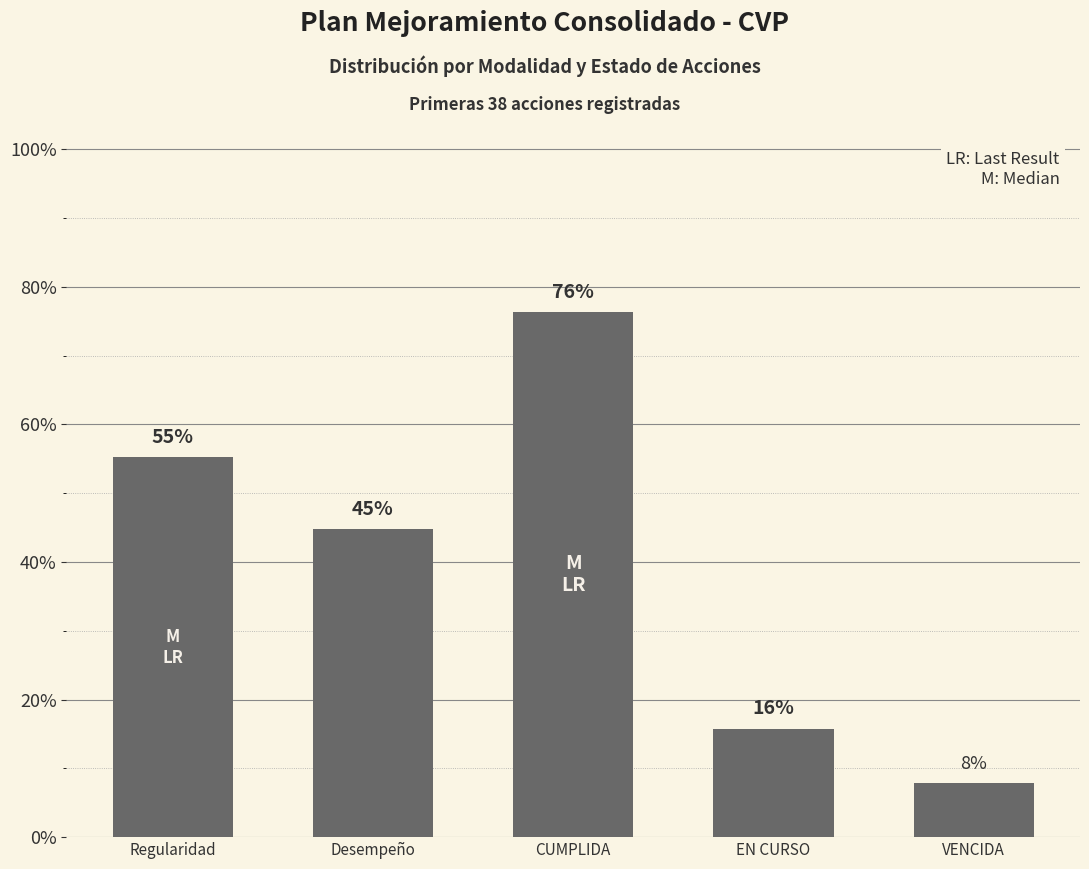

Are the bars horizontal?

No